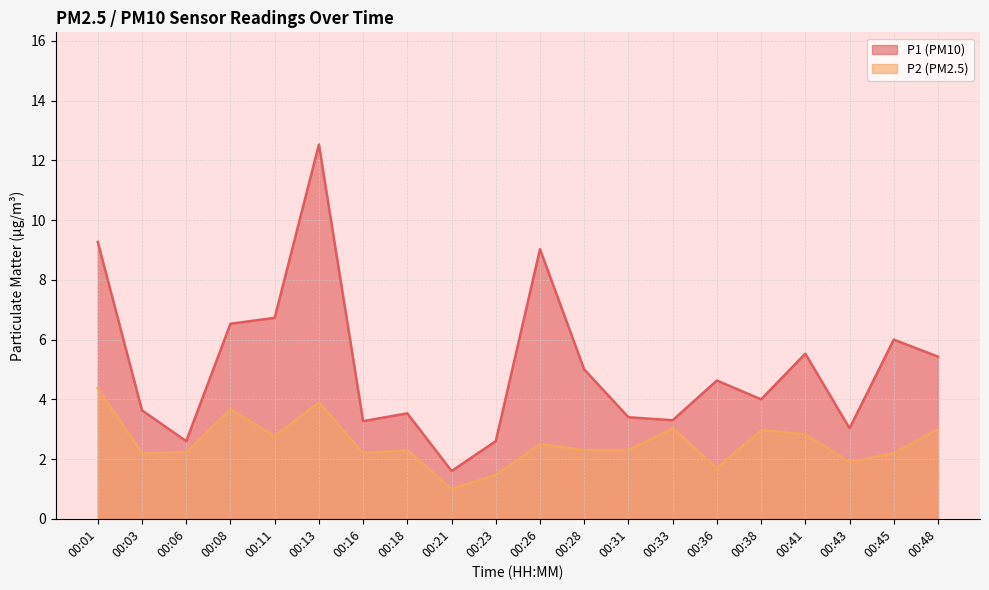

How many lines are shown in the chart?

2